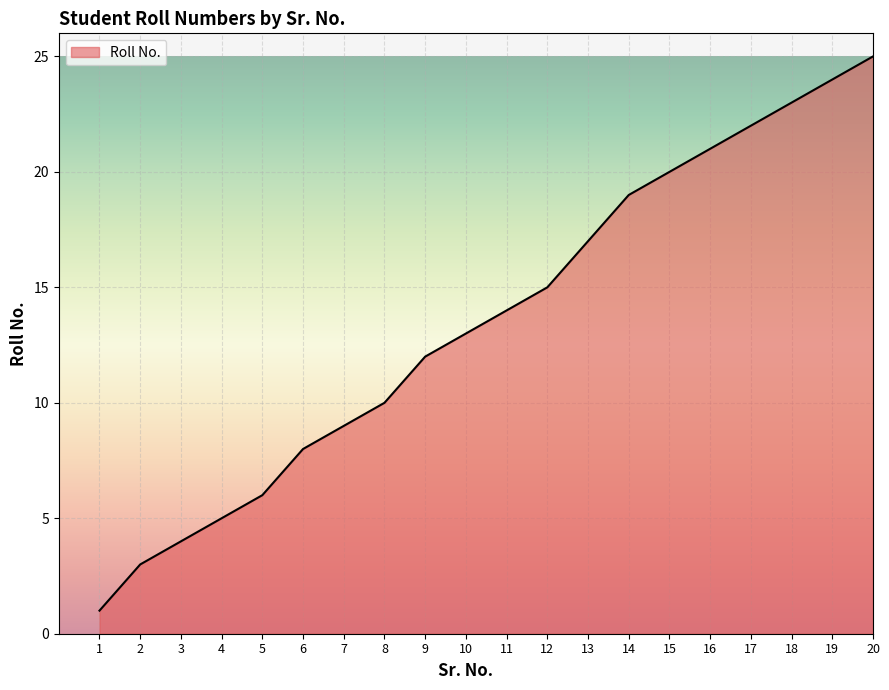

What is the minimum value shown in the chart?

1